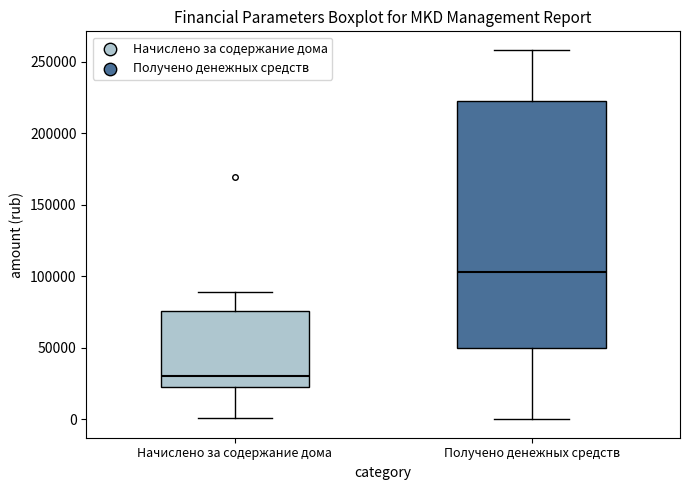

Which box's median line is the highest?

Получено денежных средств